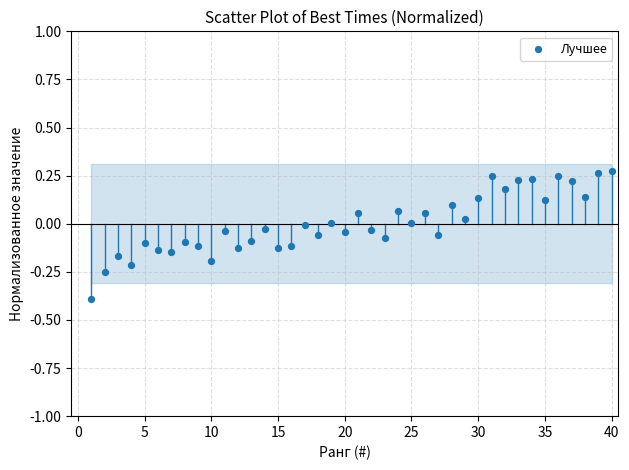

What is the range of X values (max minus min)?

39.0